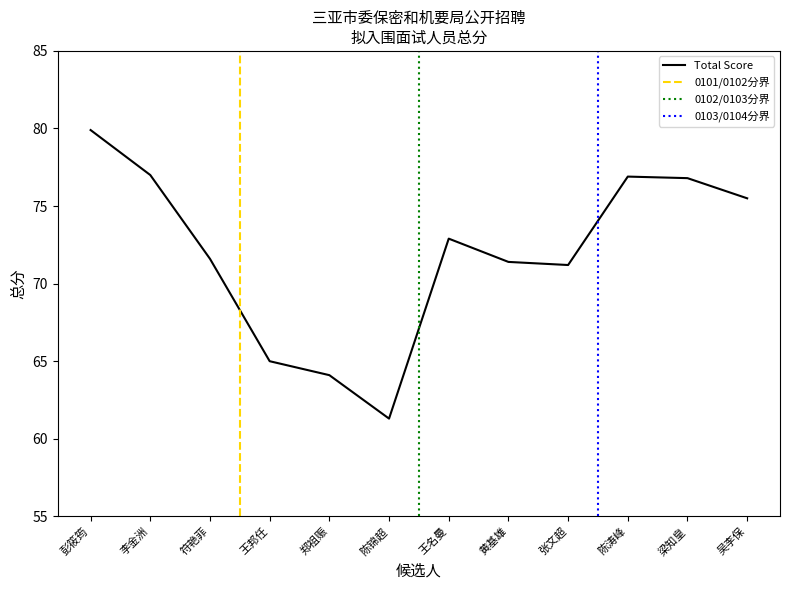

The value at 彭筱筠 is 32.3. True or false?

False